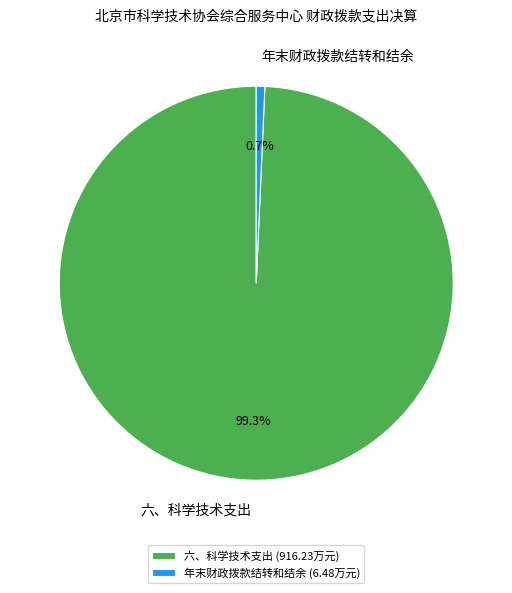

The 六、科学技术支出 slice represents 99% of the pie. True or false?

True